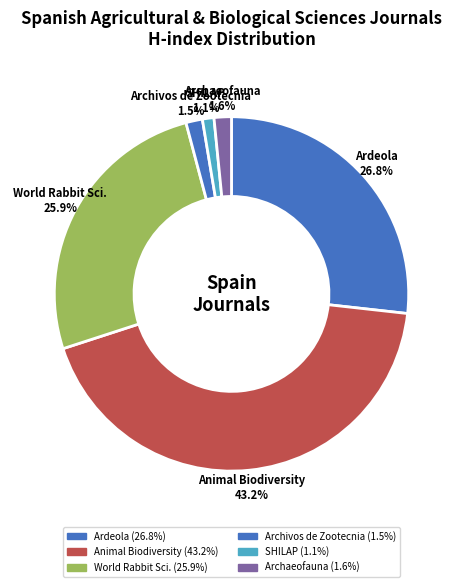

How many segments does this pie chart have?

6